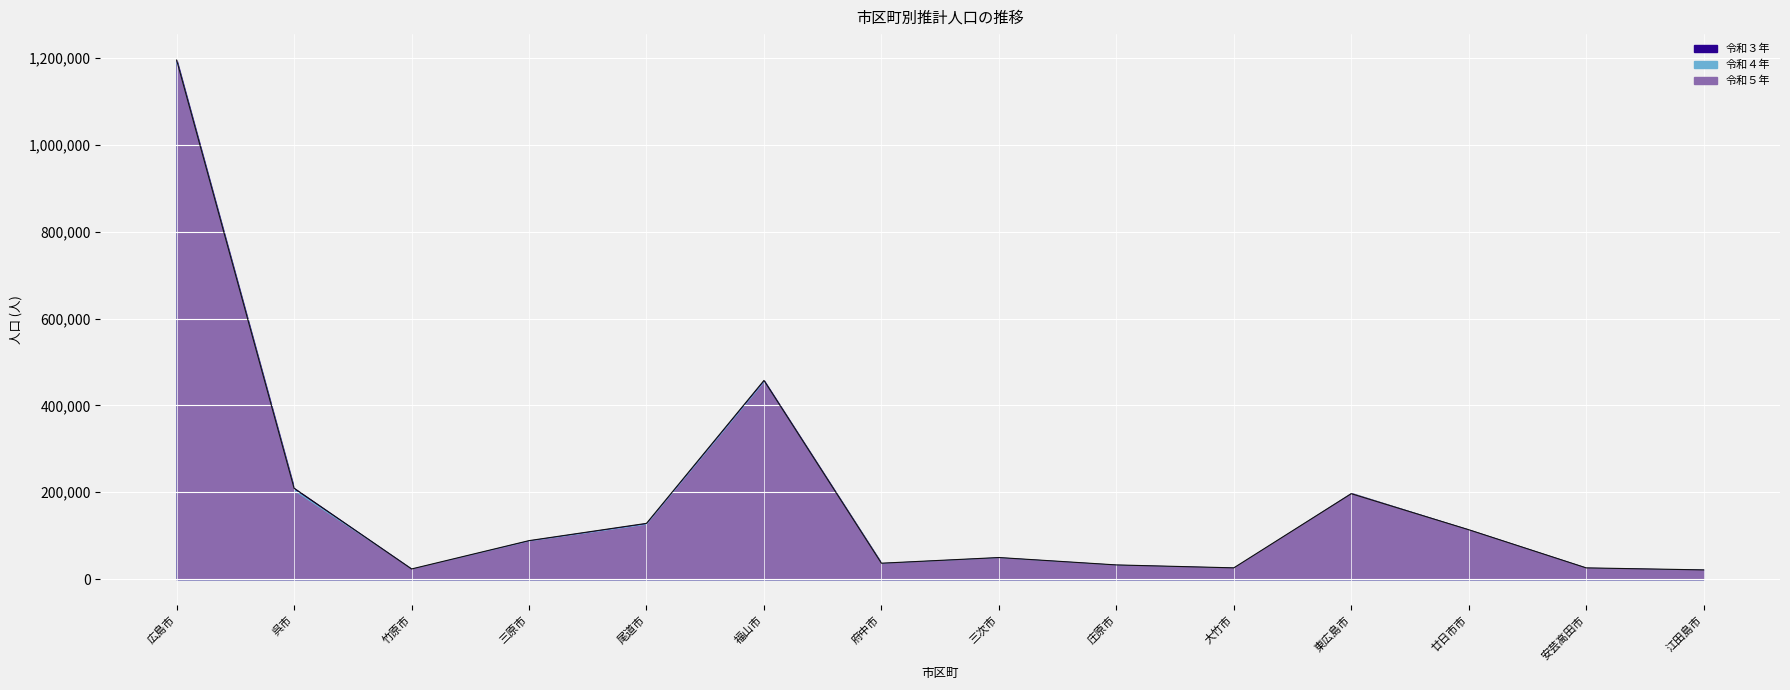

At which category is the sum across all series the highest?

広島市